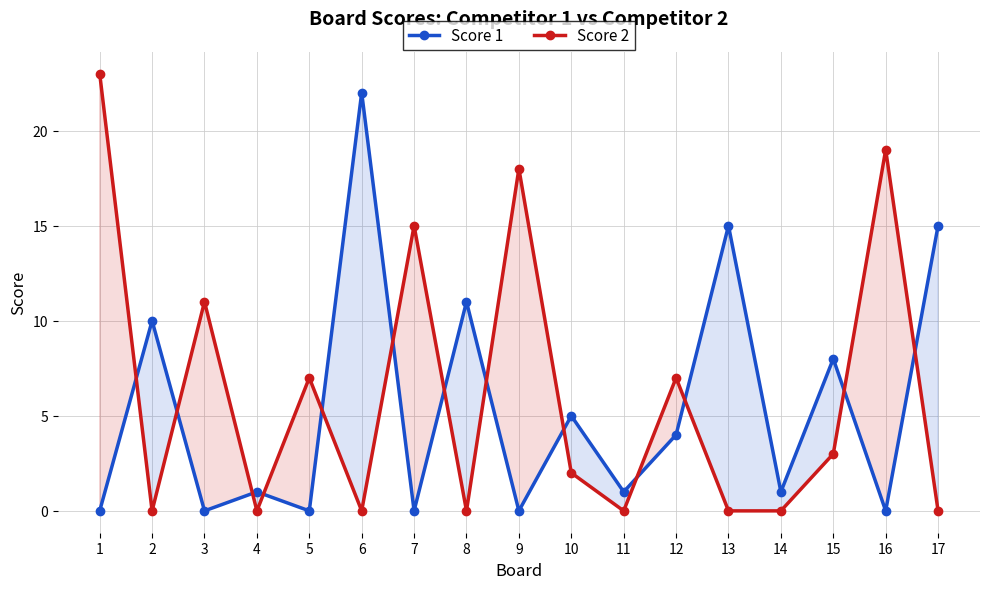

How many data points in Score 2 are less than 2?

8